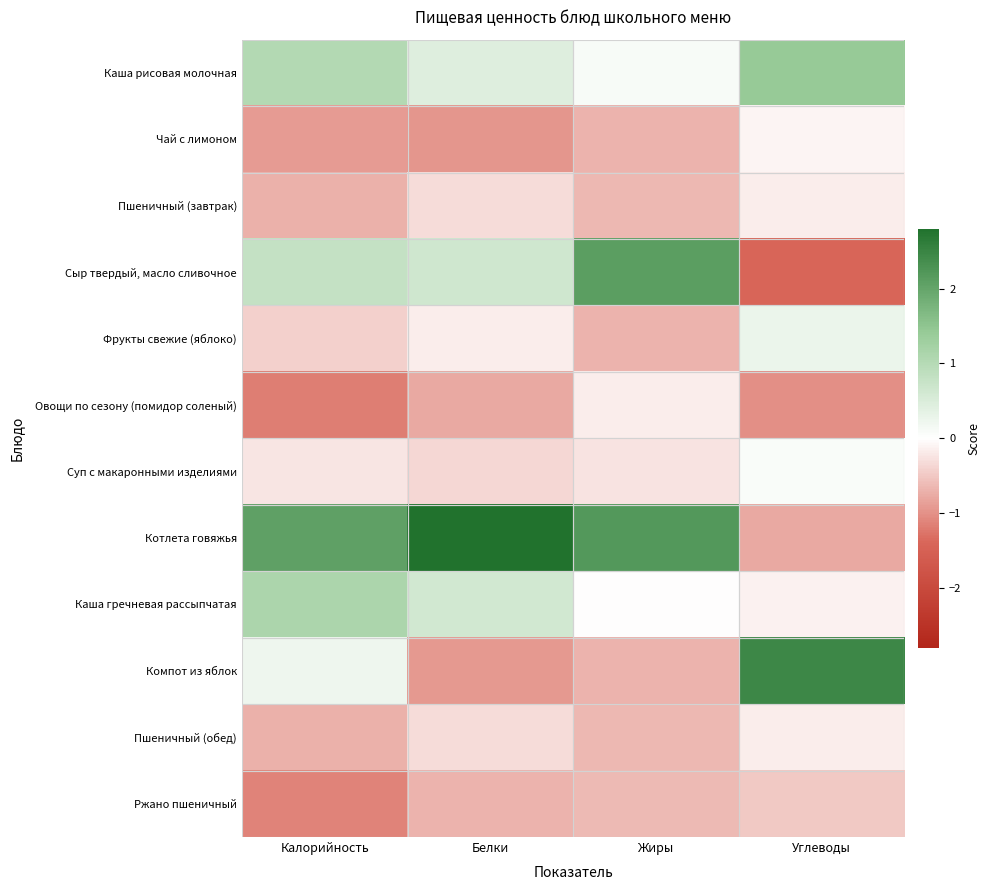

At which category does the chart reach its minimum across all series?

Углеводы